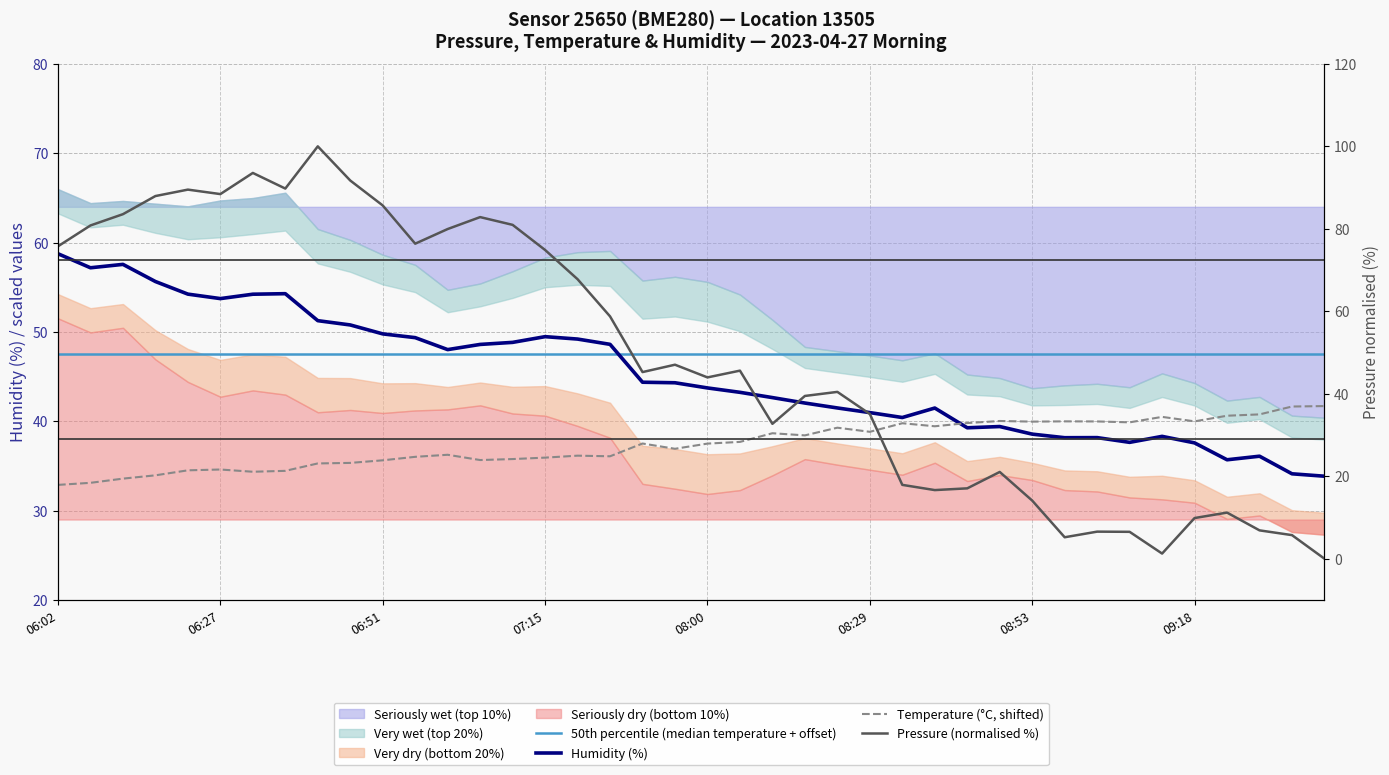

True or false: 50th percentile (median temperature + offset) has a value of 47.5 at 37.

True